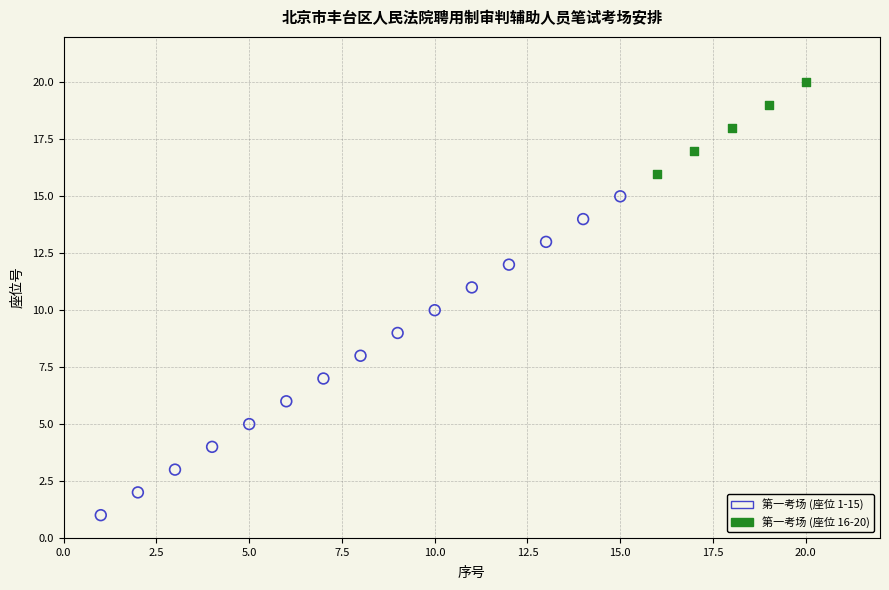

Which series has the largest Y range (max minus min)?

第一考场 (座位 1-15)